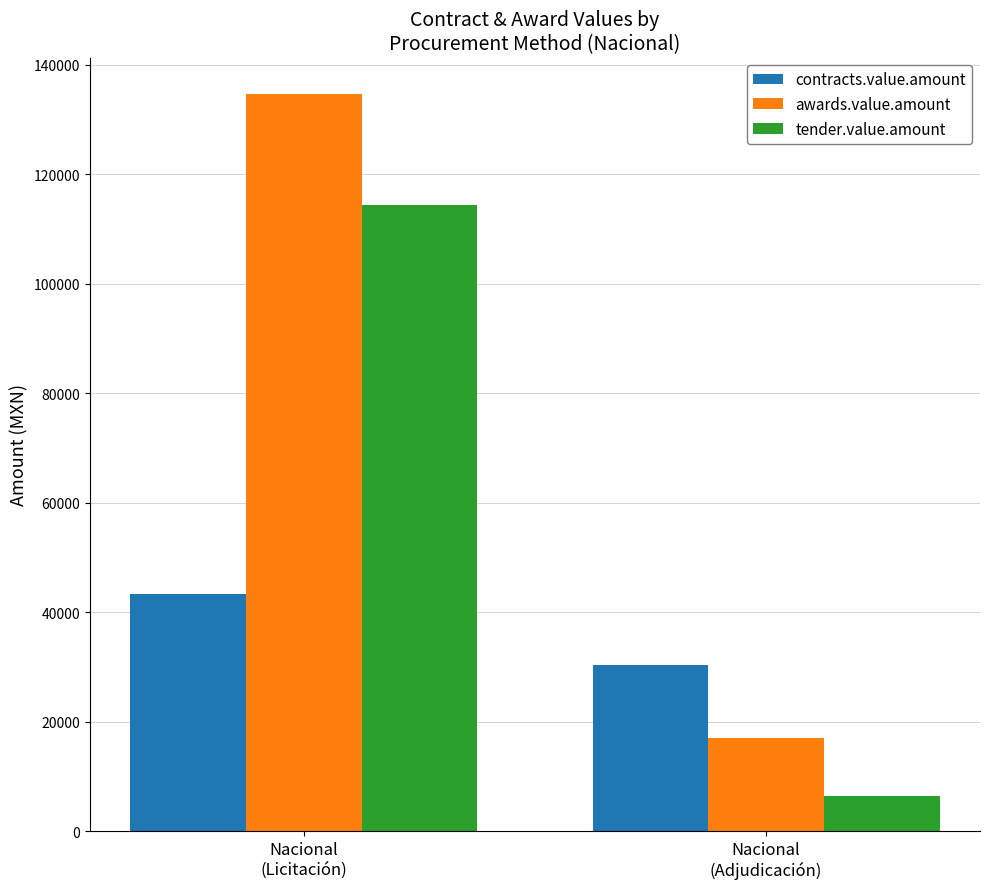

At which category is the sum across all series the highest?

Nacional
(Licitación)